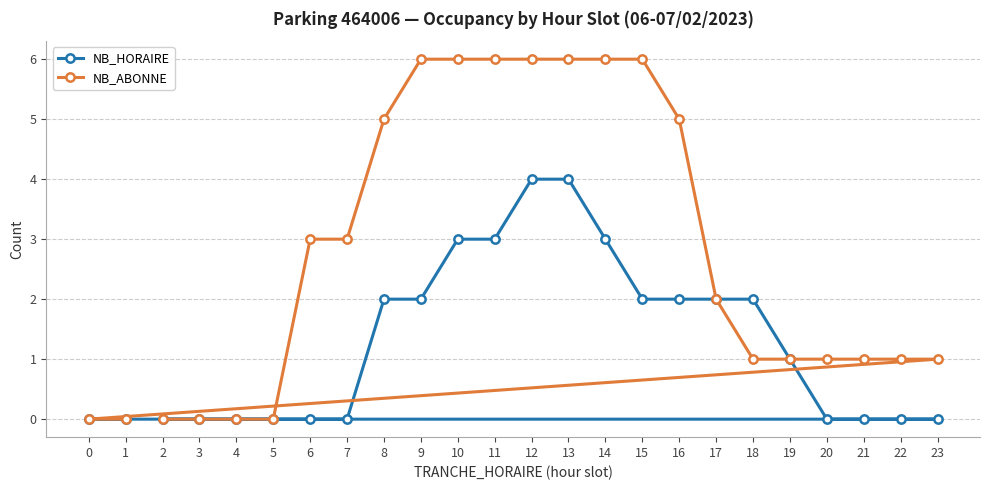

True or false: NB_HORAIRE and NB_ABONNE intersect in this chart.

False